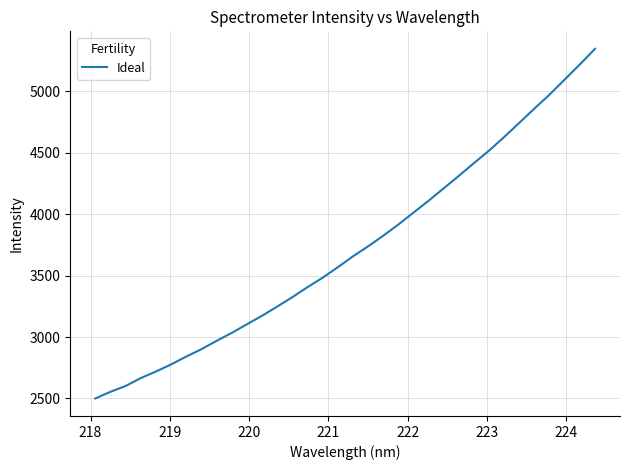

What is the greatest value displayed?

5345.4